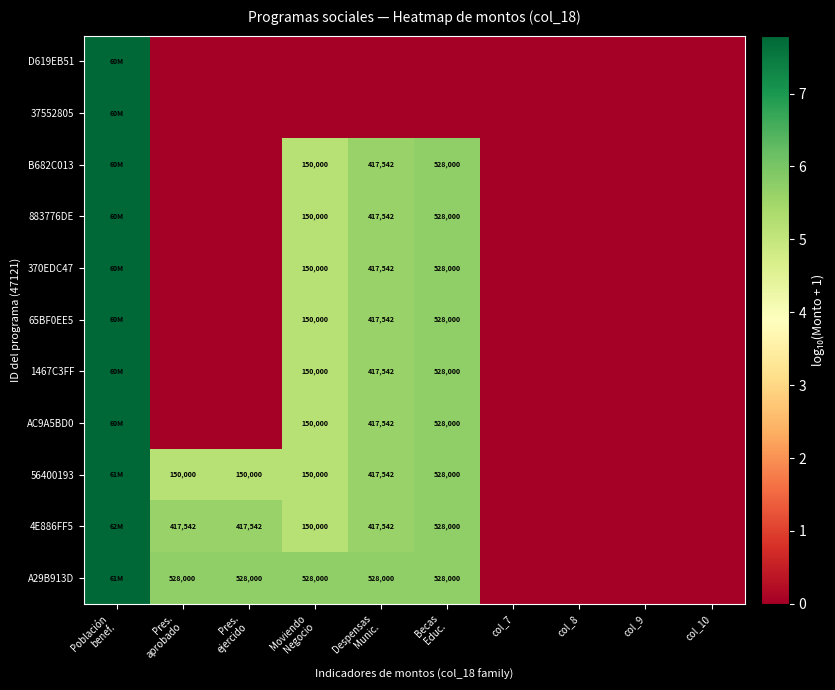

Rank the series by their maximum value, from highest to lowest.

4E886FF5, A29B913D, 56400193, D619EB51, 37552805, B682C013, 883776DE, 370EDC47, 65BF0EE5, 1467C3FF, AC9A5BD0